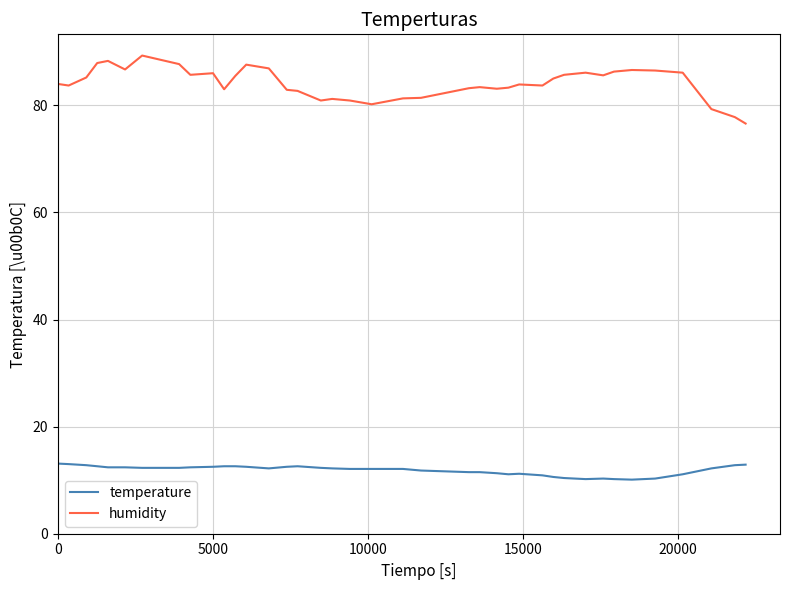

List the series in order of their peak value, highest first.

humidity, temperature